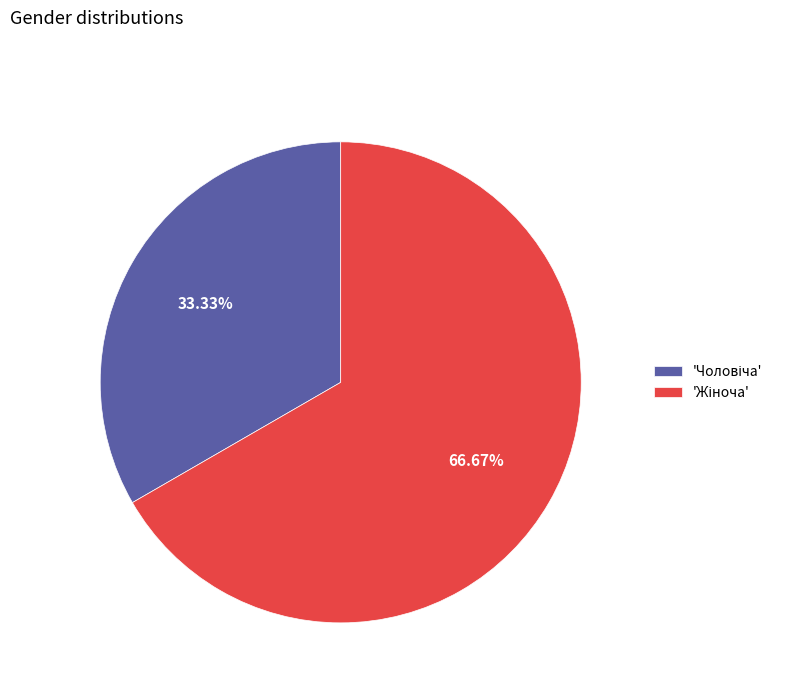

Count the number of slices in the pie.

2